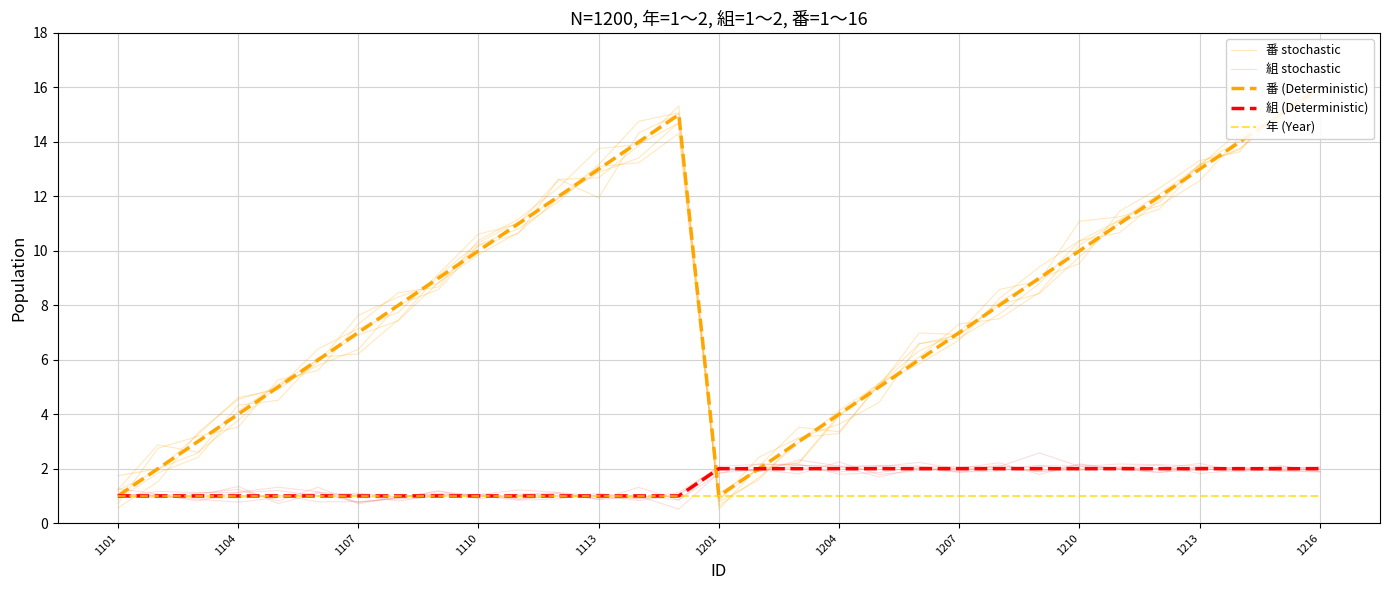

Count the number of categories in the chart.

31